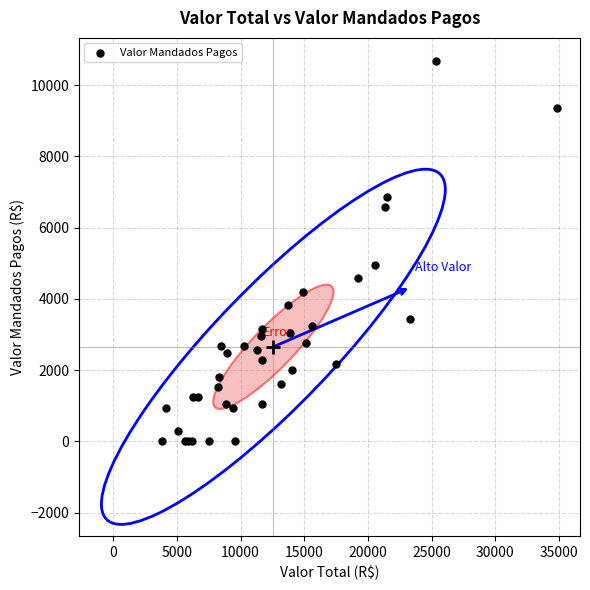

What Y value in the scatter plot is closest to 5344?

4964.5